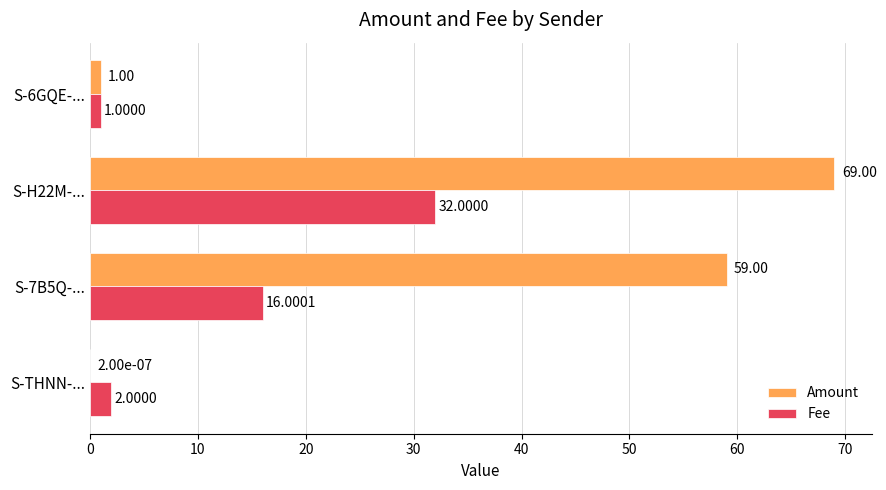

Between S-7B5Q-... and S-H22M-..., which series saw the biggest shift?

Fee